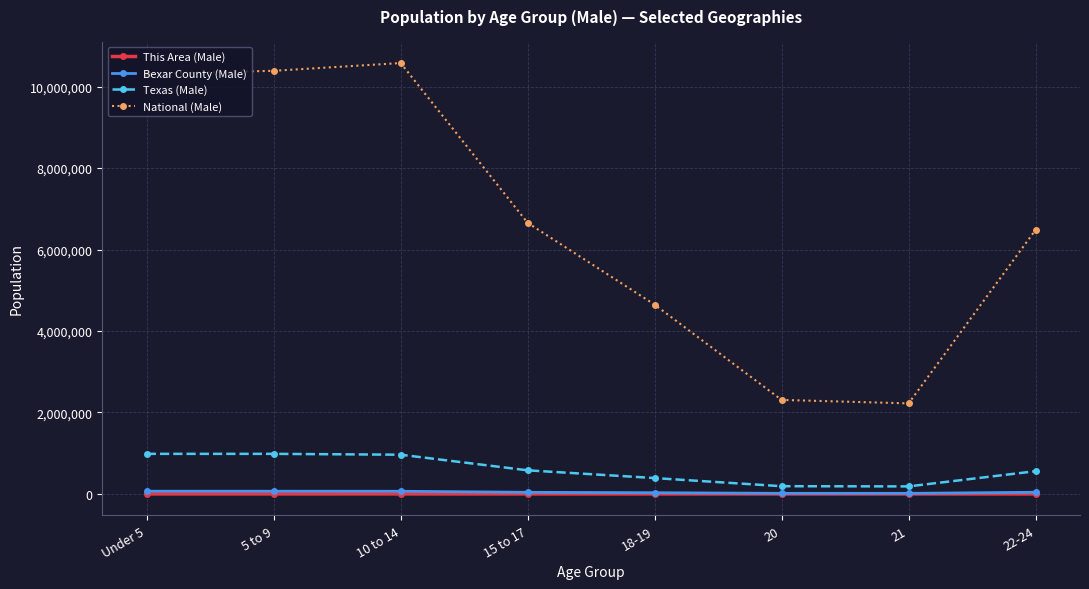

Is the value of Texas (Male) at Under 5 greater than the value of National (Male) at 20?

No